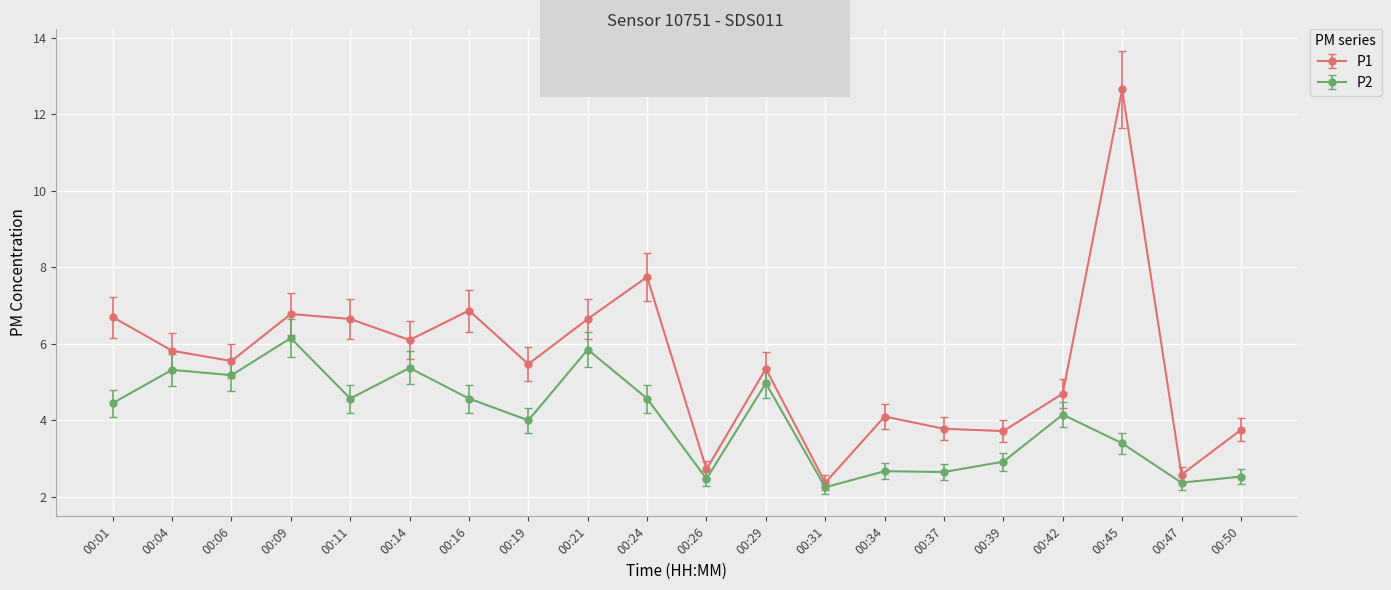

Which series has the widest spread of values?

P1